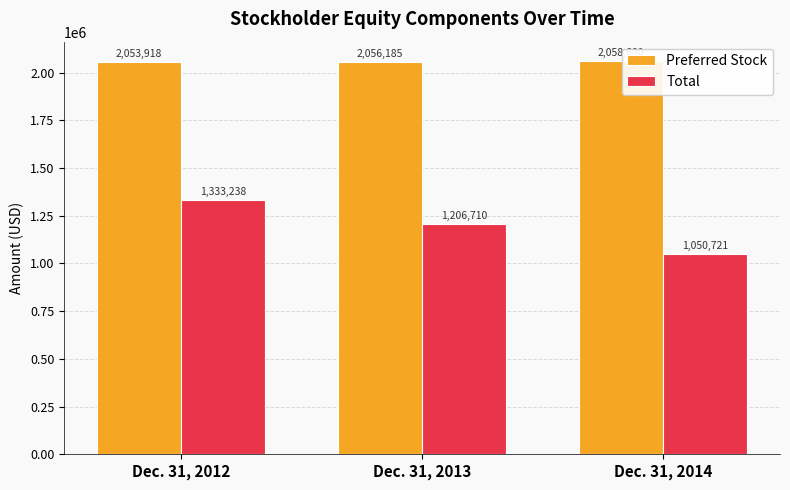

How many bars are there in each group?

2